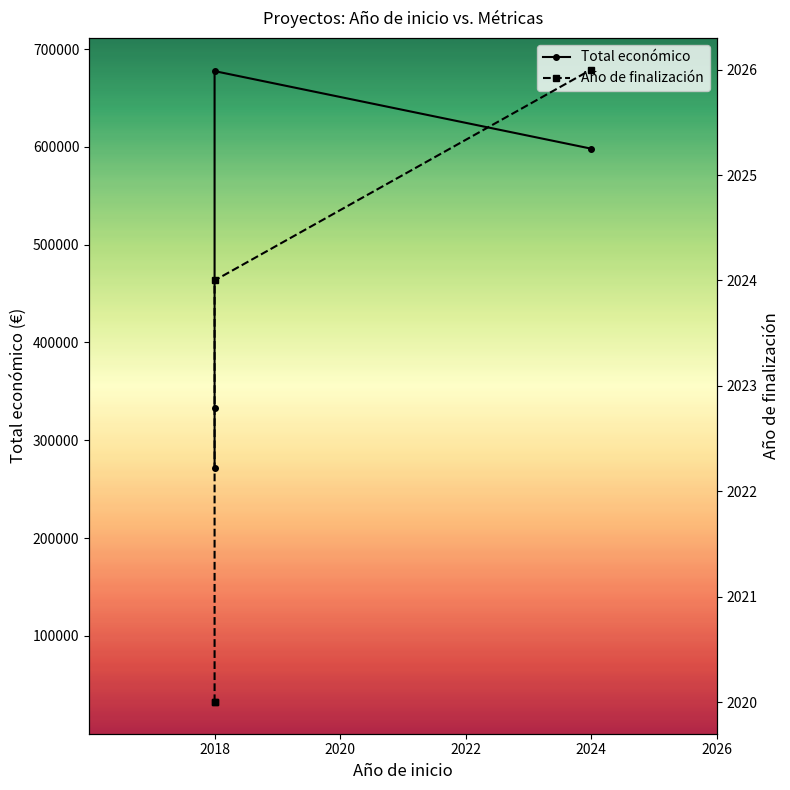

Is the value of Año de finalización at 2024 greater than the value of Total económico at 2024?

No